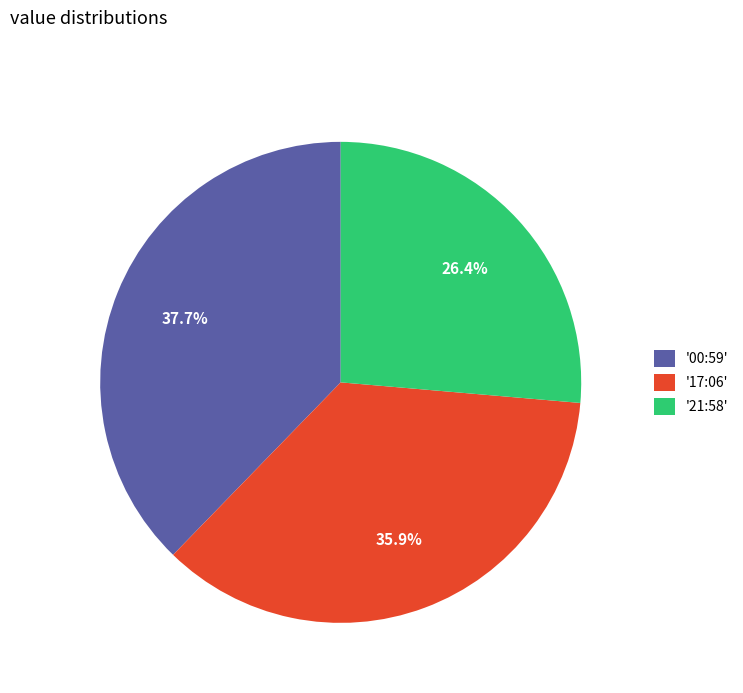

What is the total percentage of '17:06' and '00:59'?

73.6%